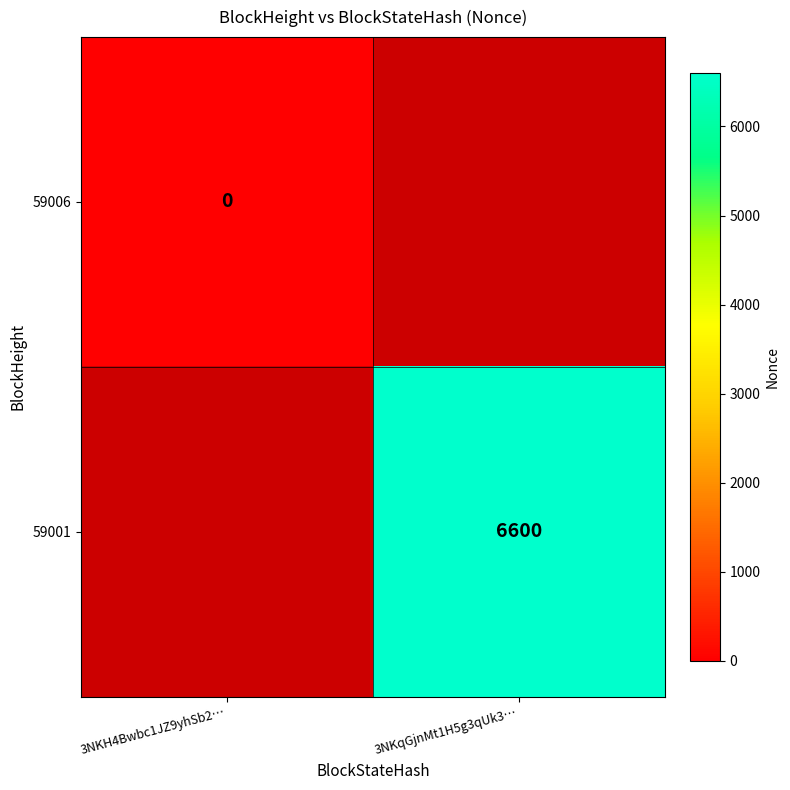

Rank the series at 3NKH4Bwbc1JZ9yhSb2… from lowest to highest value.

59006, 59001